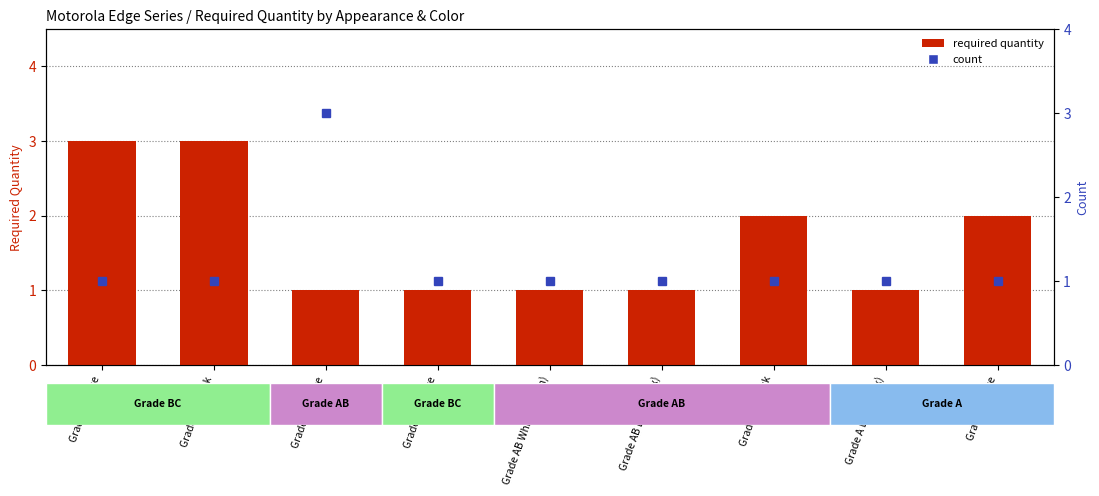

What position from the right is Grade AB Black(Box)?

4